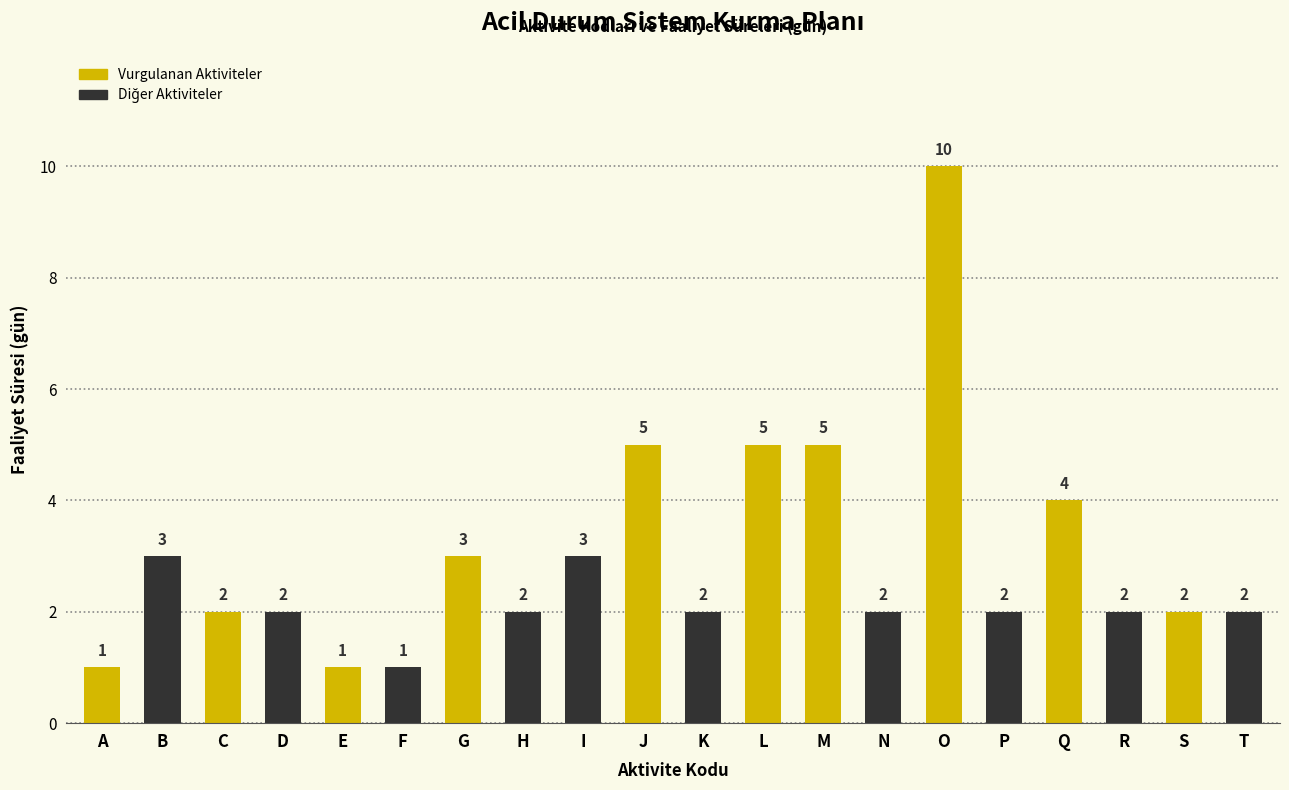

How many values are between 2 and 4?

13